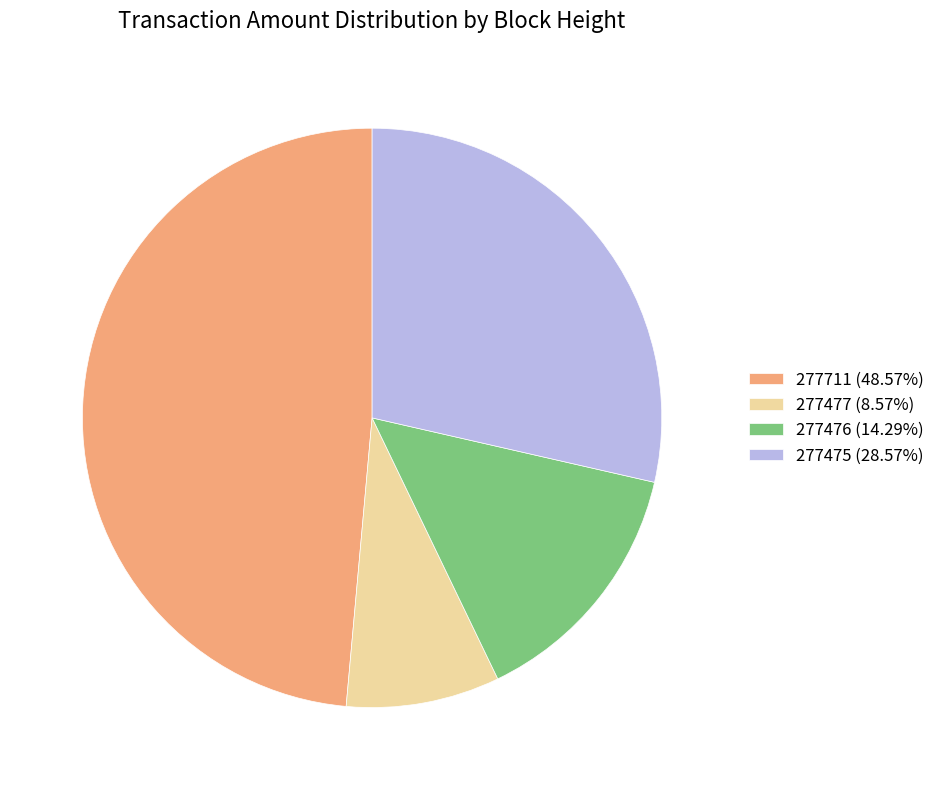

Does any single category account for the majority?

No